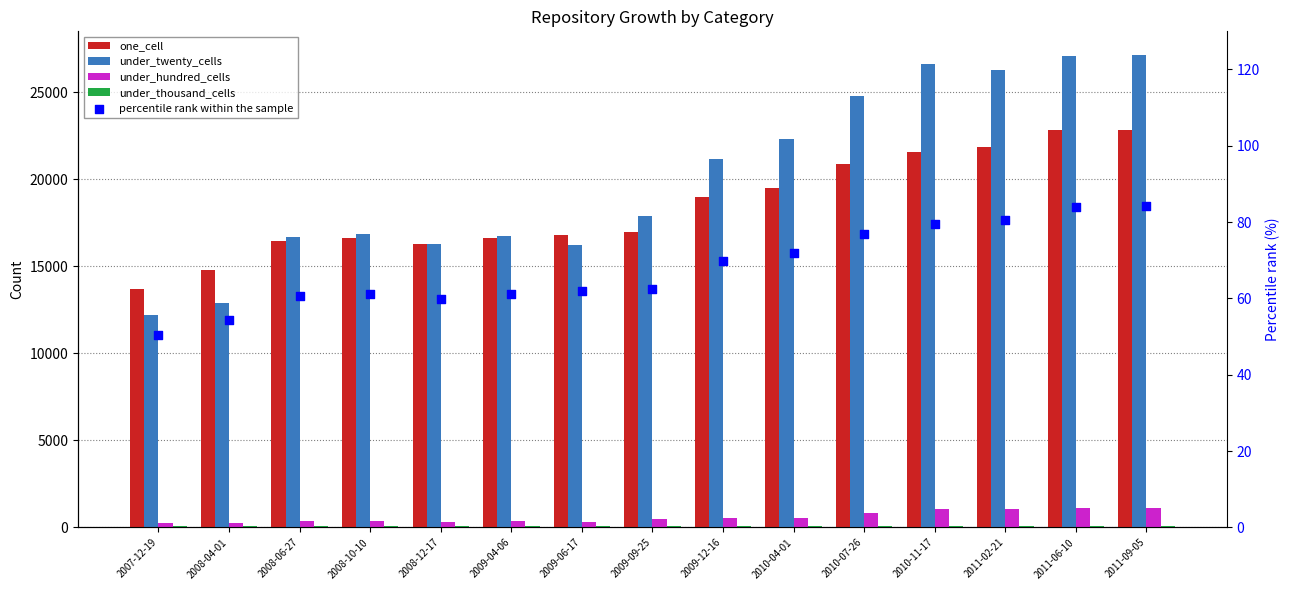

Is the value of under_thousand_cells at 2009-06-17 greater than the value of one_cell at 2008-04-01?

No